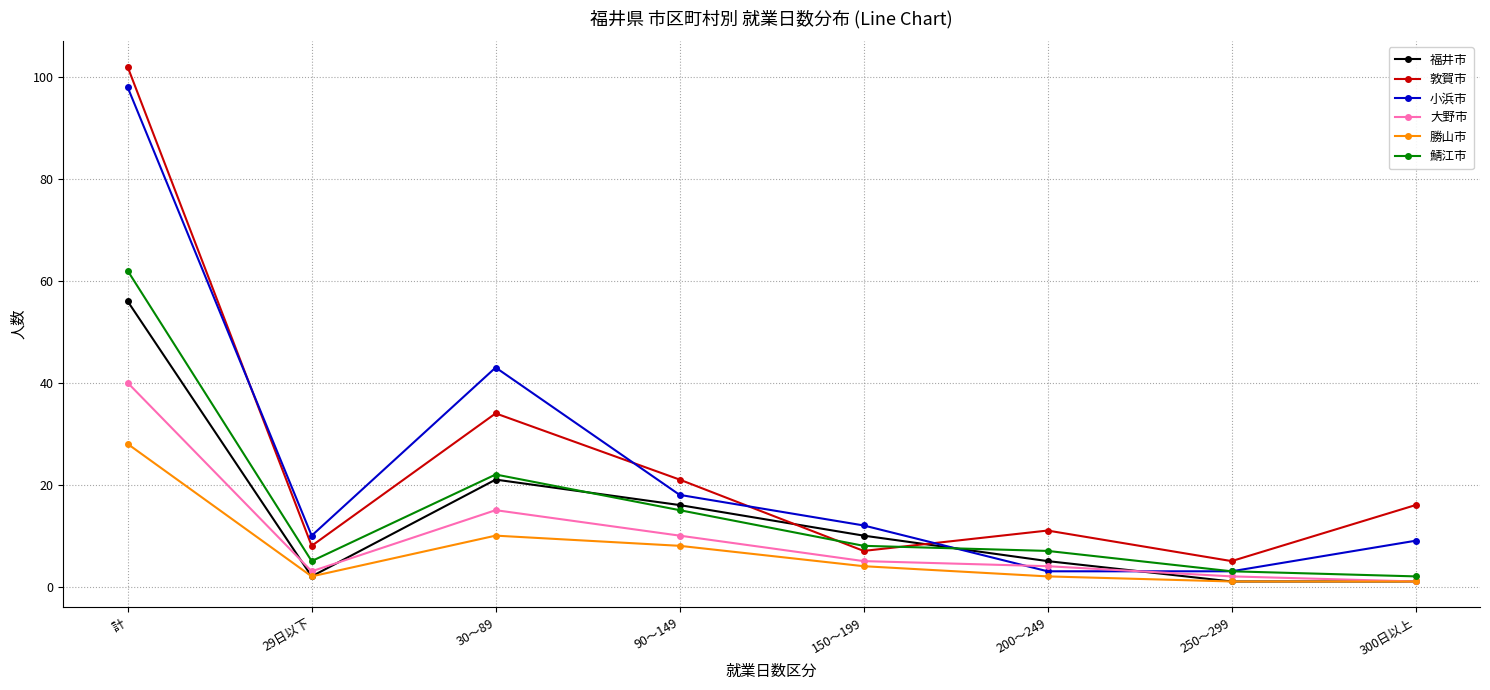

True or false: 鯖江市 and 大野市 cross at least once.

False